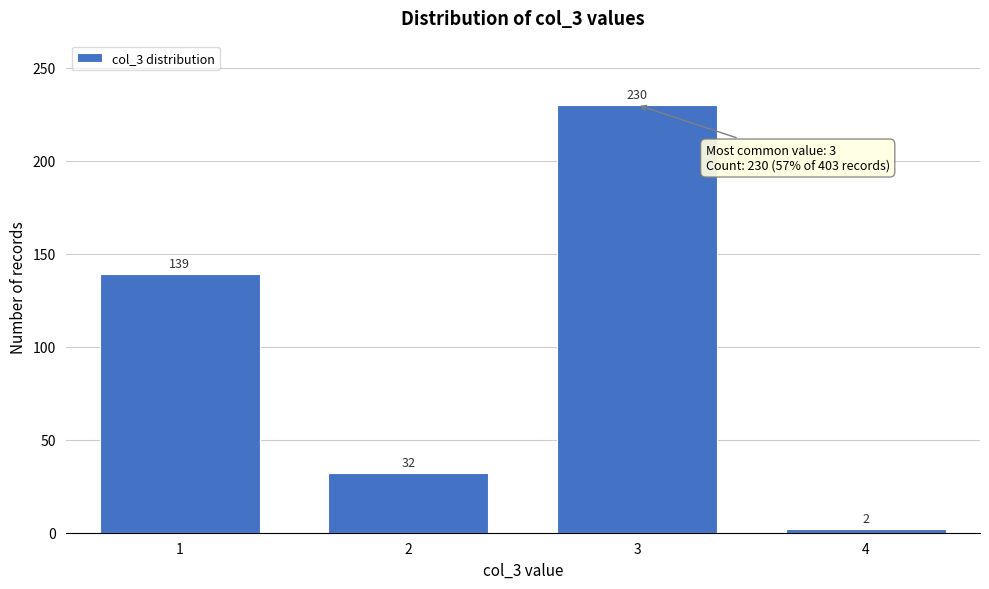

Reading left to right, list all the values displayed in this chart.

139	32	230	2